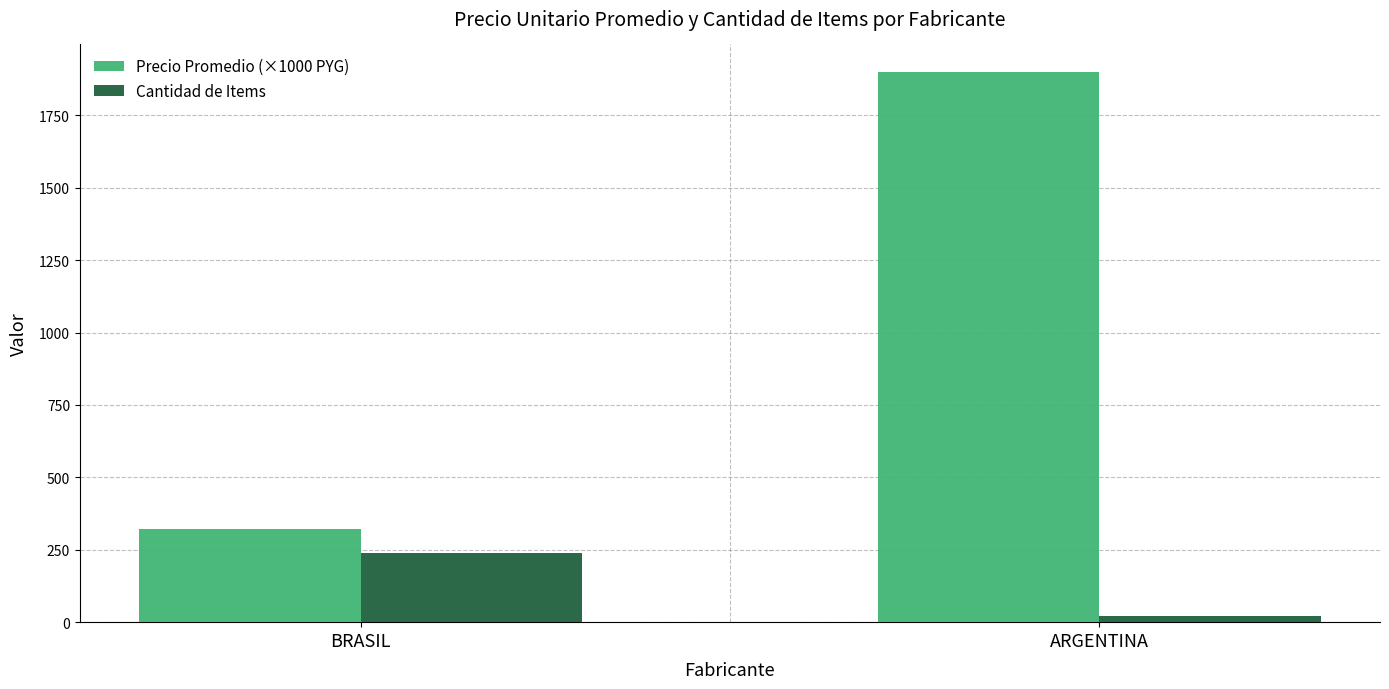

What position from the right is ARGENTINA?

1